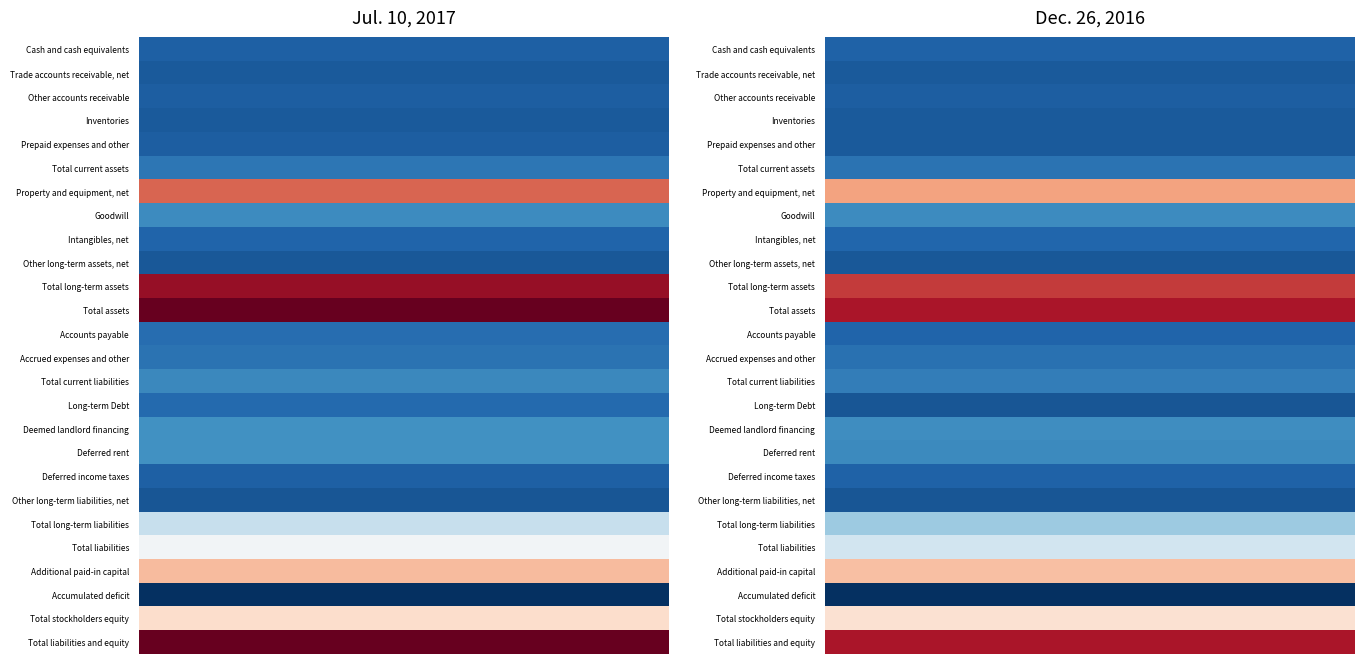

How many data points does each series have?

30